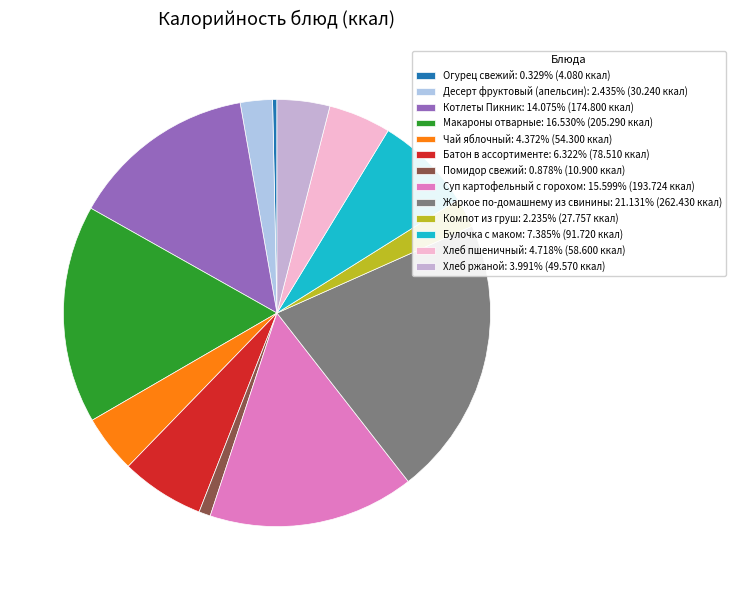

To the nearest percent, what portion does Котлеты Пикник represent?

14%